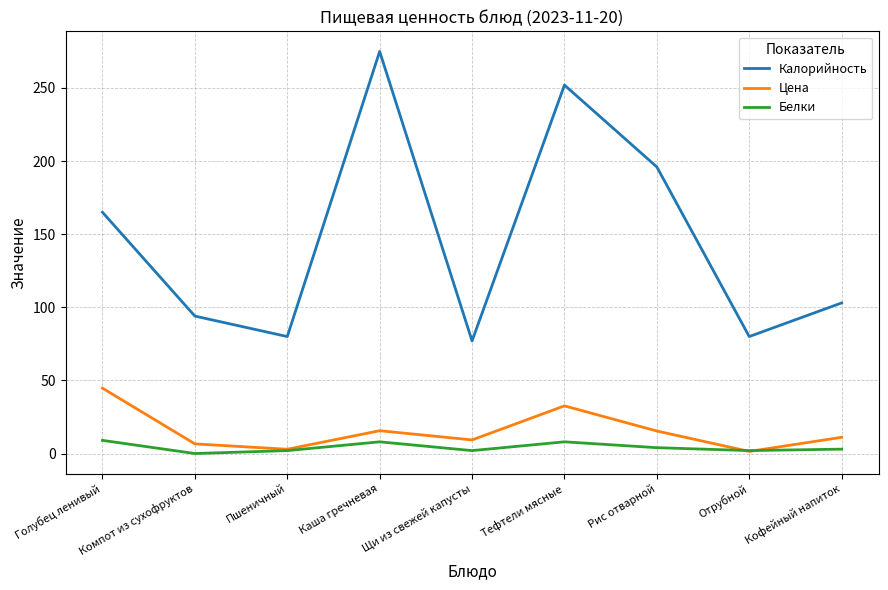

What is the highest value of the Цена series?

44.7